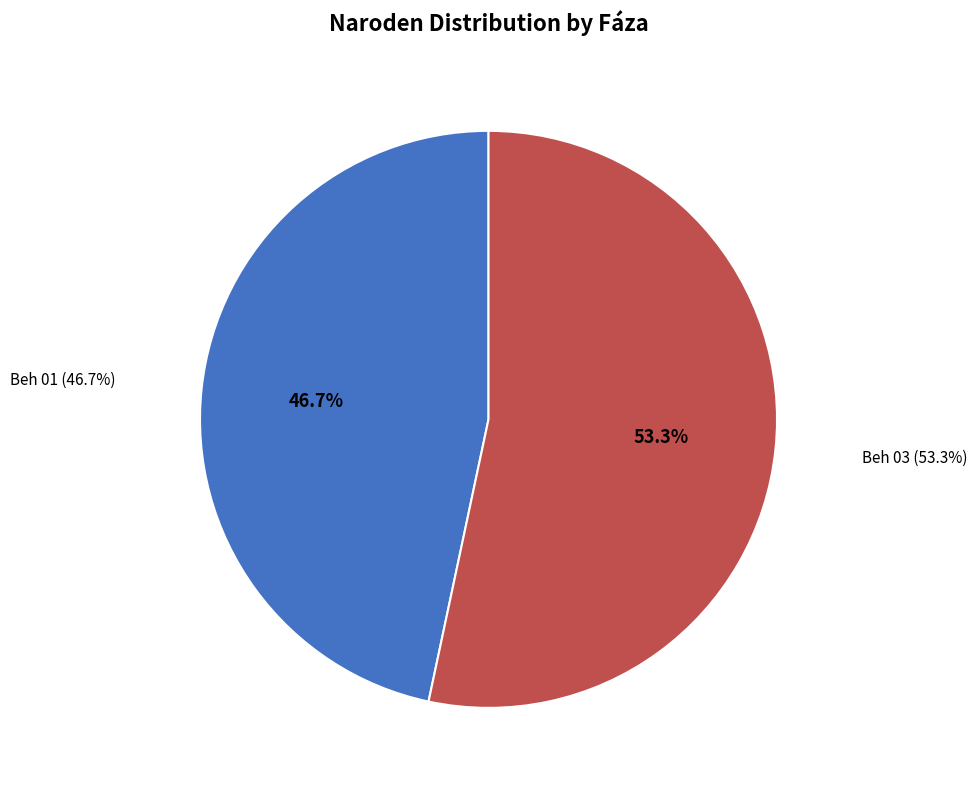

What is the total percentage of Beh 03 and Beh 01?

100.0%